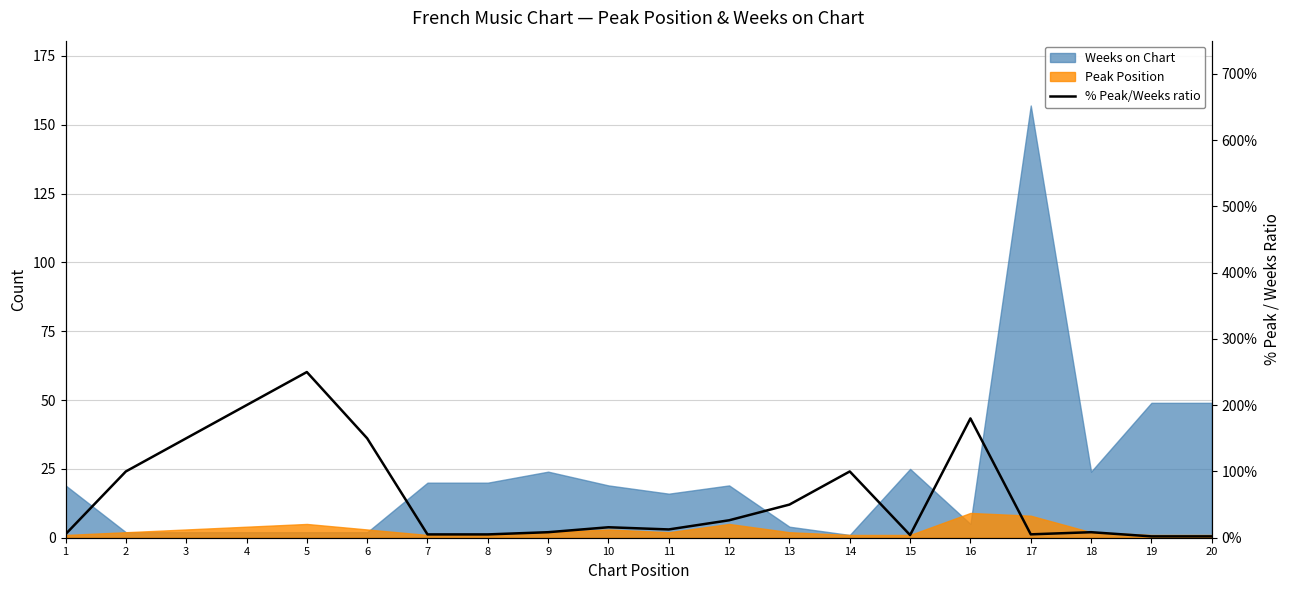

Reading left to right, extract all data points from this chart.

1=5.3	2=100.0	3=150.0	4=200.0	5=250.0	6=150.0	7=5.0	8=5.0	9=8.3	10=15.8	11=12.5	12=26.3	13=50.0	14=100.0	15=4.0	16=180.0	17=5.1	18=8.3	19=2.0	20=2.0